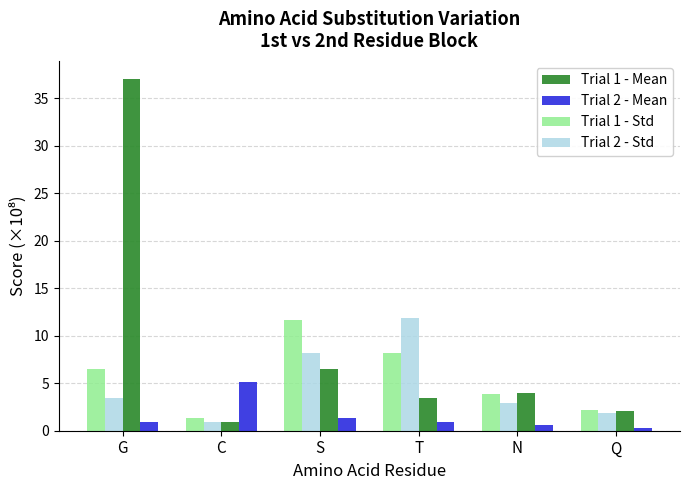

At which category does the chart reach its minimum across all series?

Q